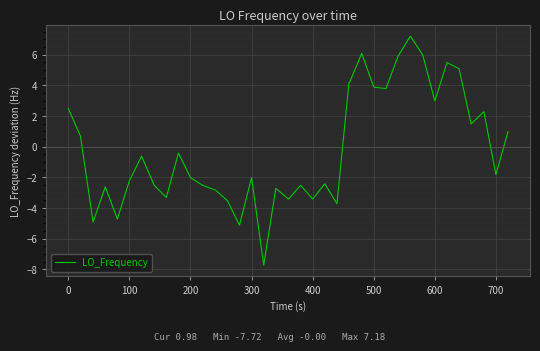

What is the maximum value shown in the chart?

7.2